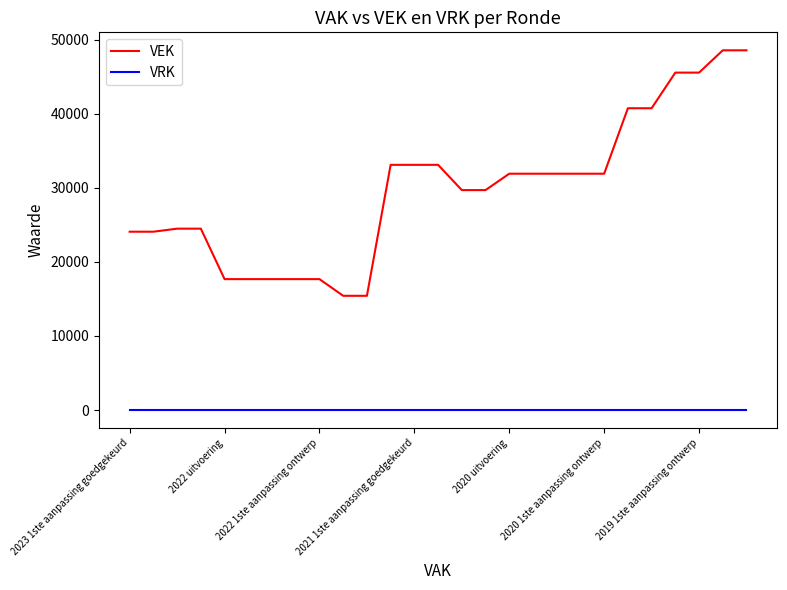

Rank the series by their average value, from highest to lowest.

VEK, VRK